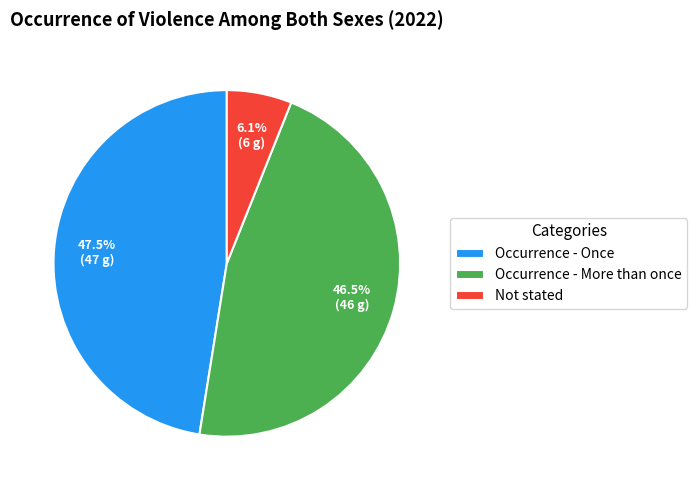

To the nearest percent, what is the average slice percentage?

33%